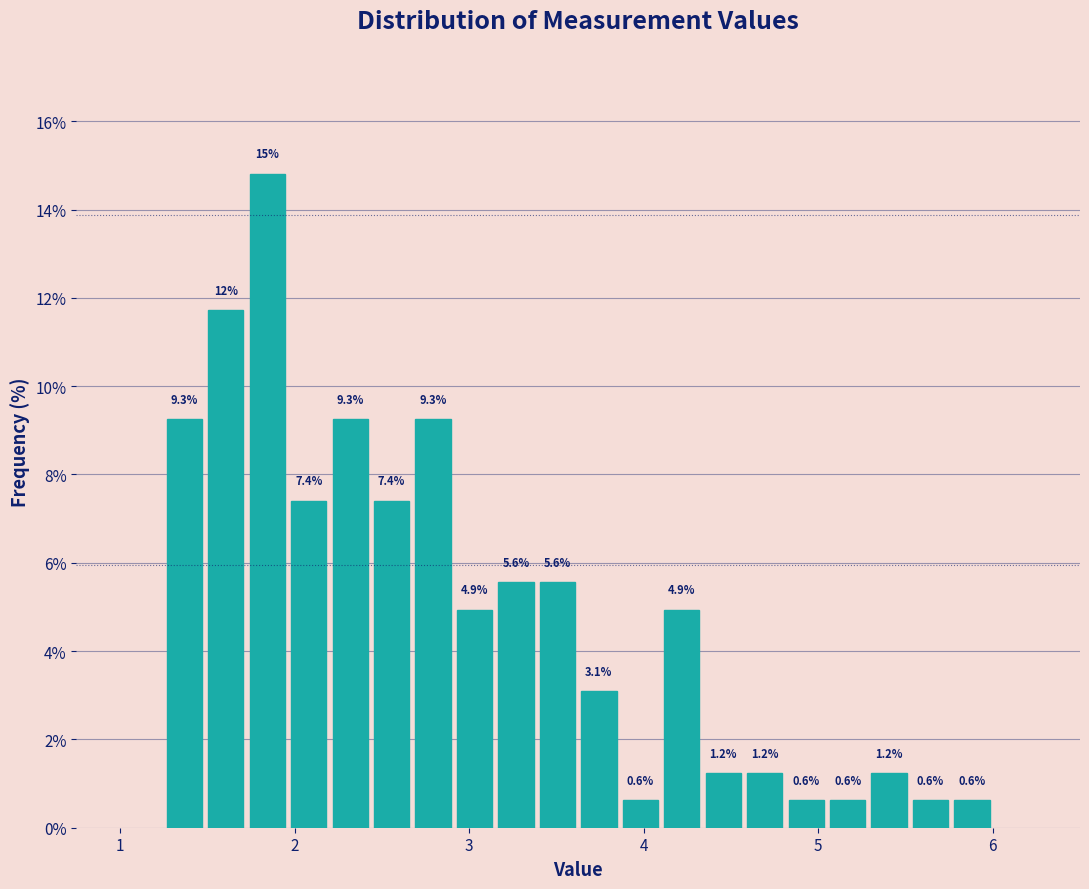

Around what value on the x-axis is the tallest bar? Give the approximate position of its centre, as read against the axis.

1.8